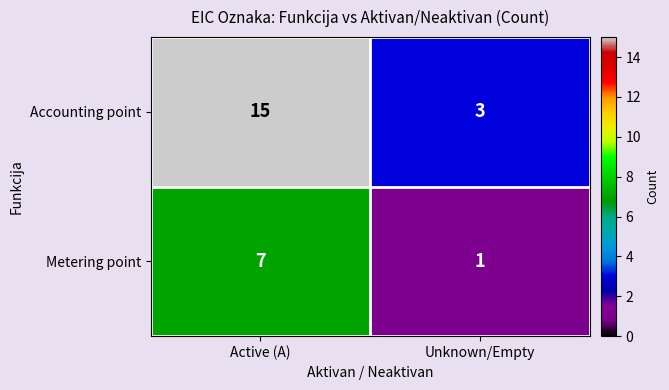

List the series in order of their peak value, highest first.

Accounting point, Metering point